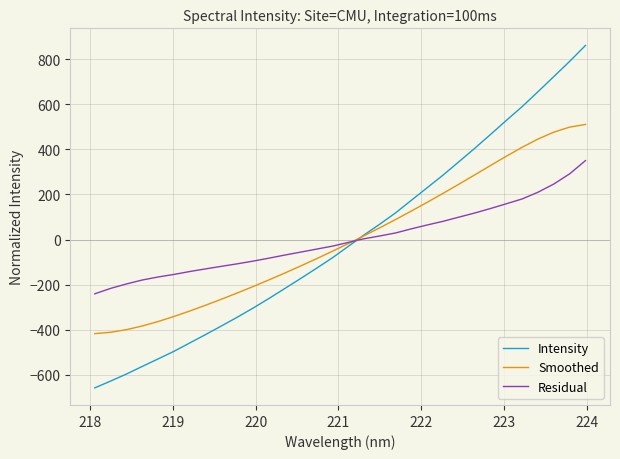

What are all the series names shown in the legend?

Intensity, Smoothed, Residual